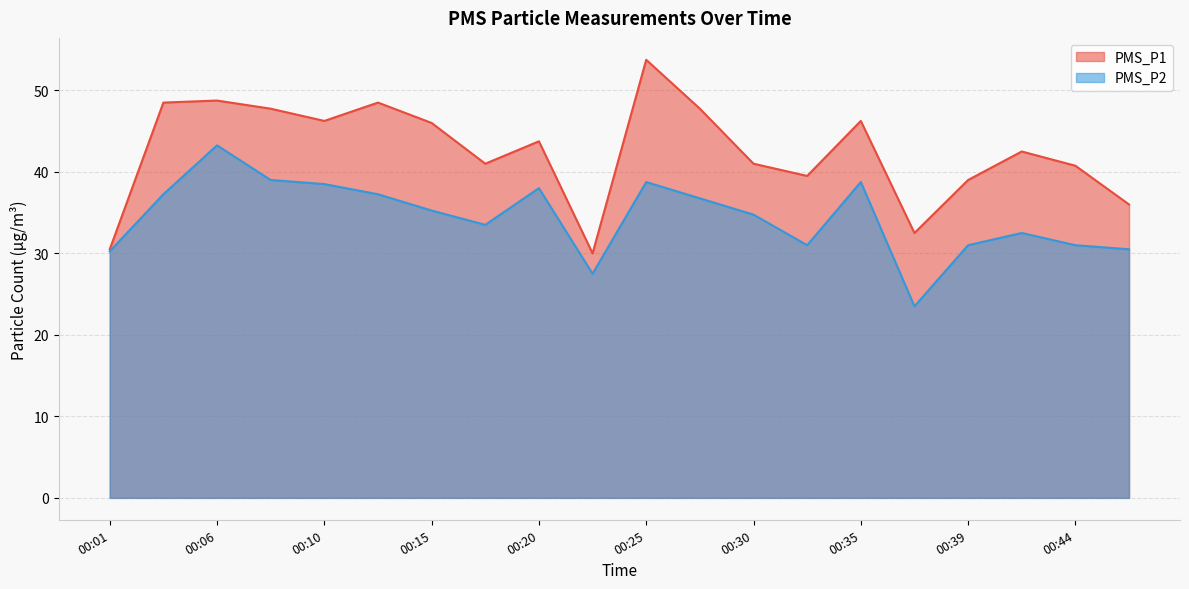

True or false: PMS_P2 and PMS_P1 intersect in this chart.

False